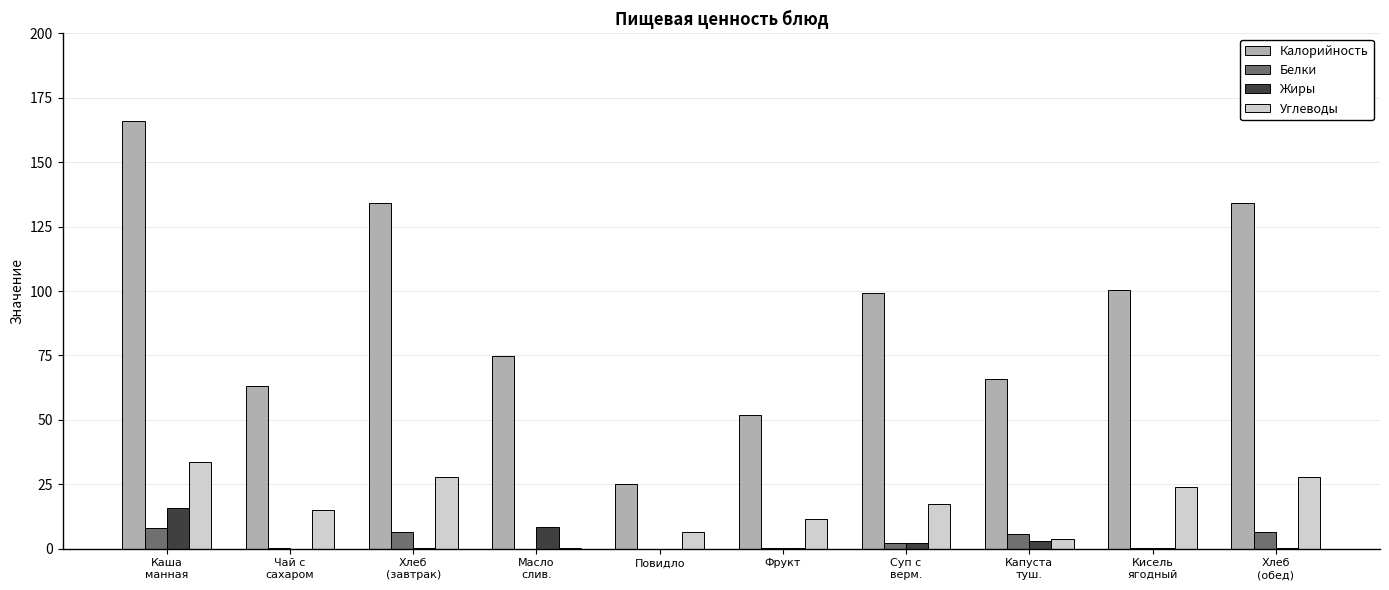

Which series has the largest total across all categories?

Калорийность